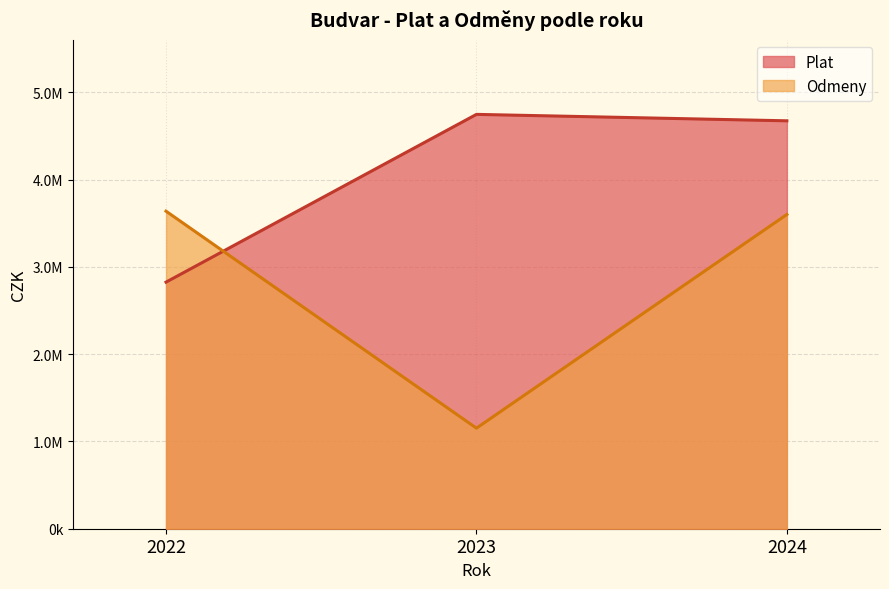

Which series has the widest spread of values?

Odmeny